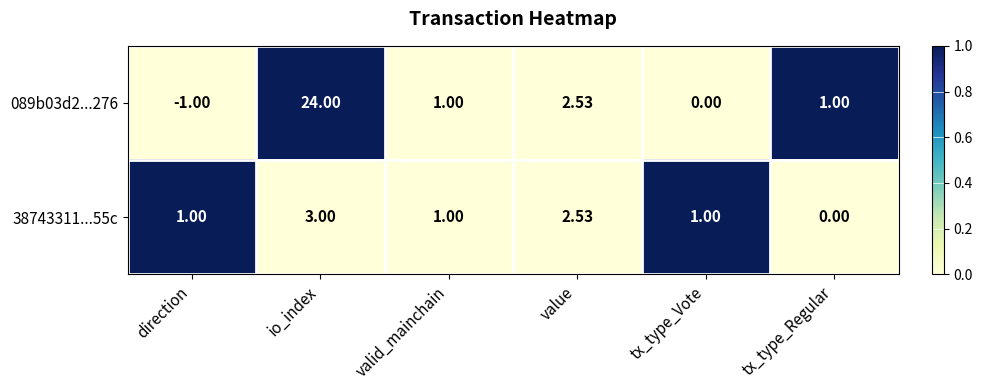

Rank the series at direction from highest to lowest value.

38743311...55c, 089b03d2...276